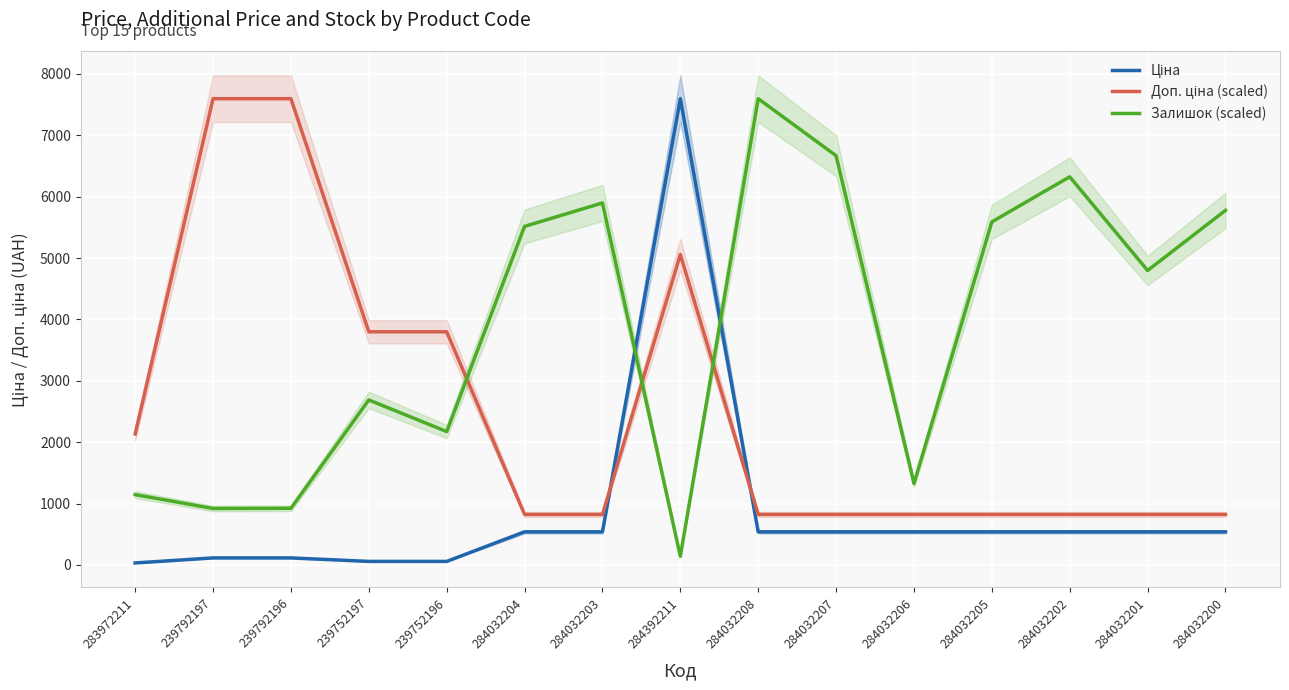

After their last crossing, which series has the higher values: Доп. ціна (scaled) or Залишок (scaled)?

Залишок (scaled)